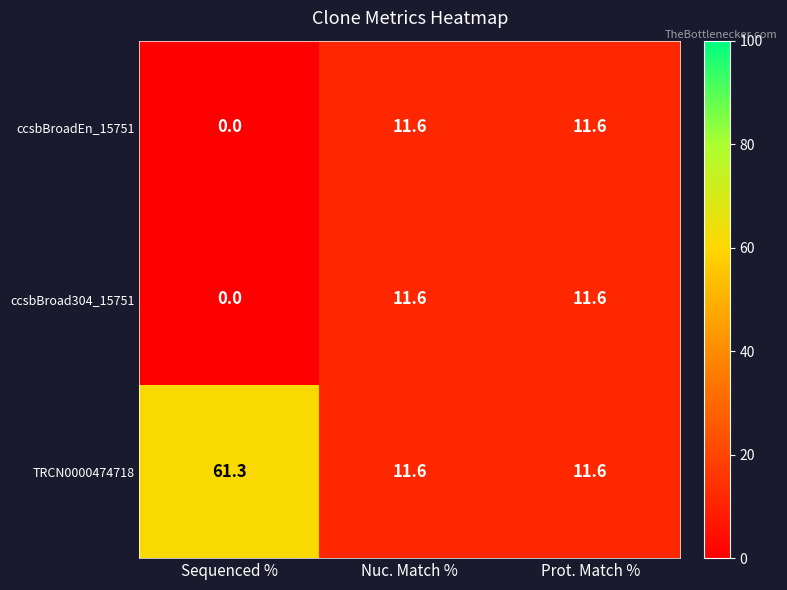

Reading left to right, extract all data points from this chart.

ccsbBroadEn_15751: Sequenced %=0.0	Nuc. Match %=11.6	Prot. Match %=11.6
ccsbBroad304_15751: Sequenced %=0.0	Nuc. Match %=11.6	Prot. Match %=11.6
TRCN0000474718: Sequenced %=61.3	Nuc. Match %=11.6	Prot. Match %=11.6